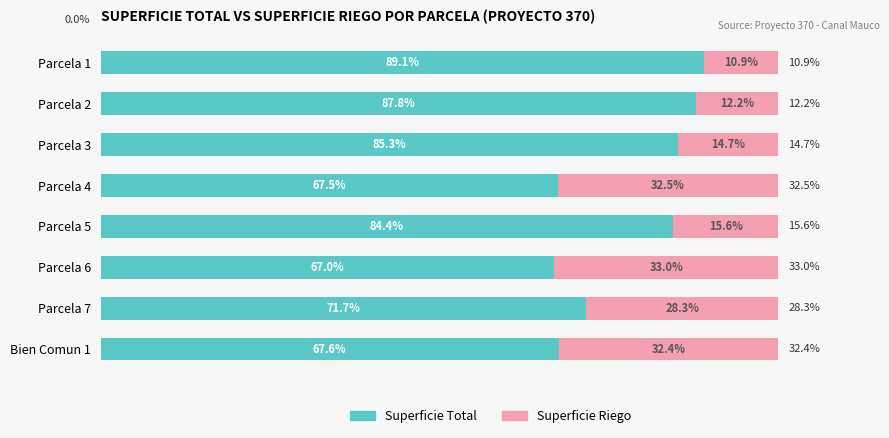

List the labels in order of Superficie Total value, largest first.

Parcela 1, Parcela 2, Parcela 3, Parcela 5, Parcela 7, Bien Comun 1, Parcela 4, Parcela 6